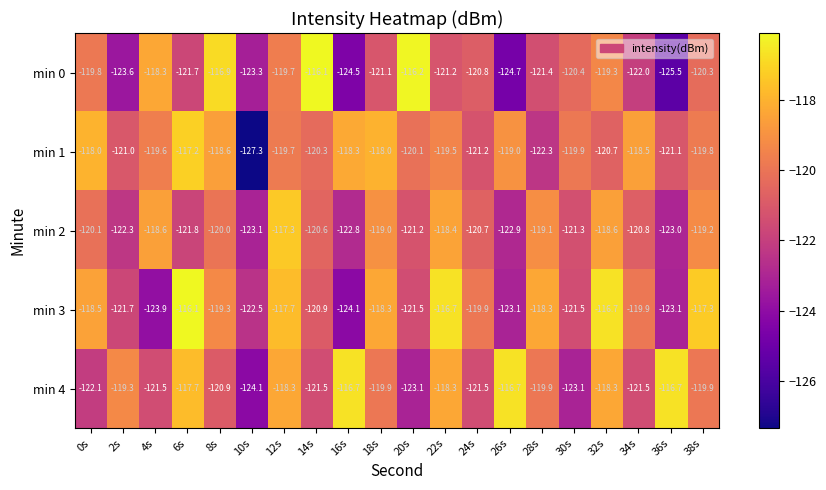

At which category does the chart reach its minimum across all series?

10s